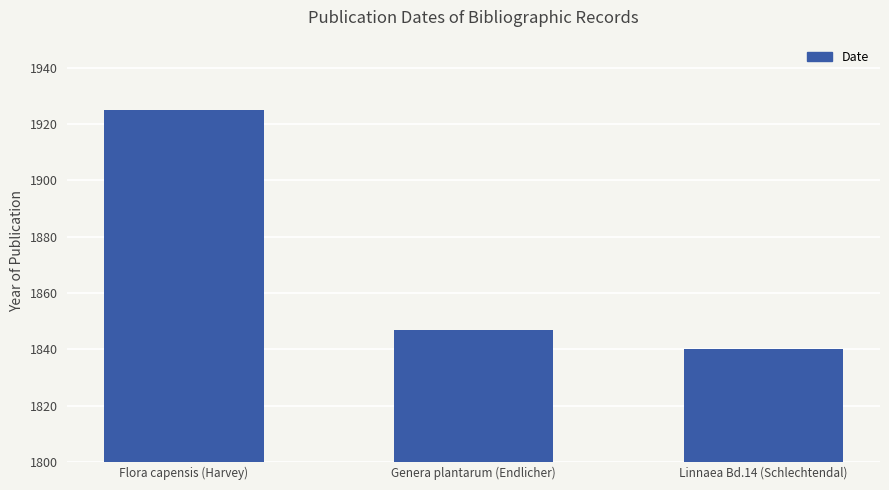

What is the sum of the values at Genera plantarum (Endlicher) and Linnaea Bd.14 (Schlechtendal)?

3687